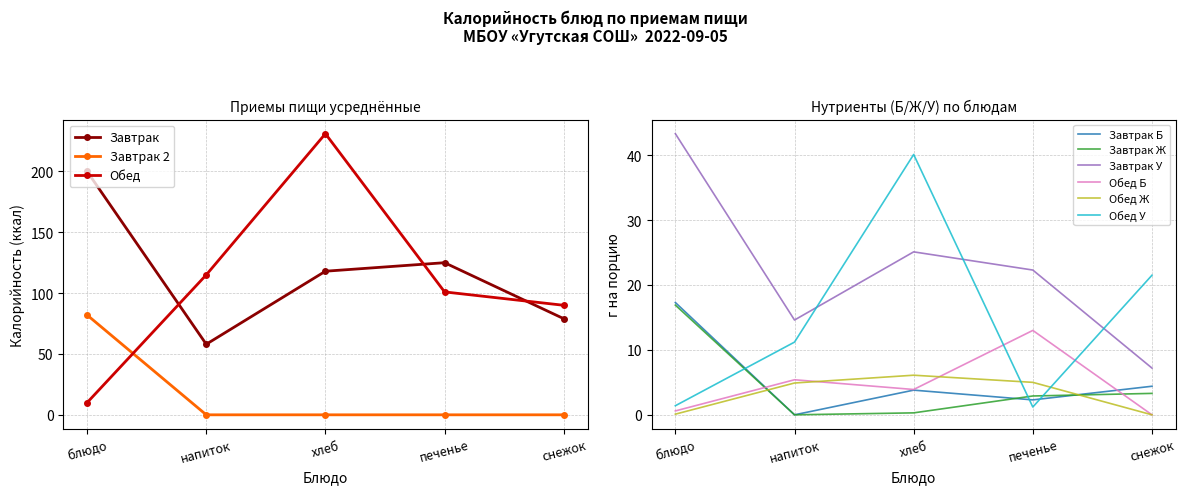

True or false: Завтрак 2 and Завтрак cross at least once.

False